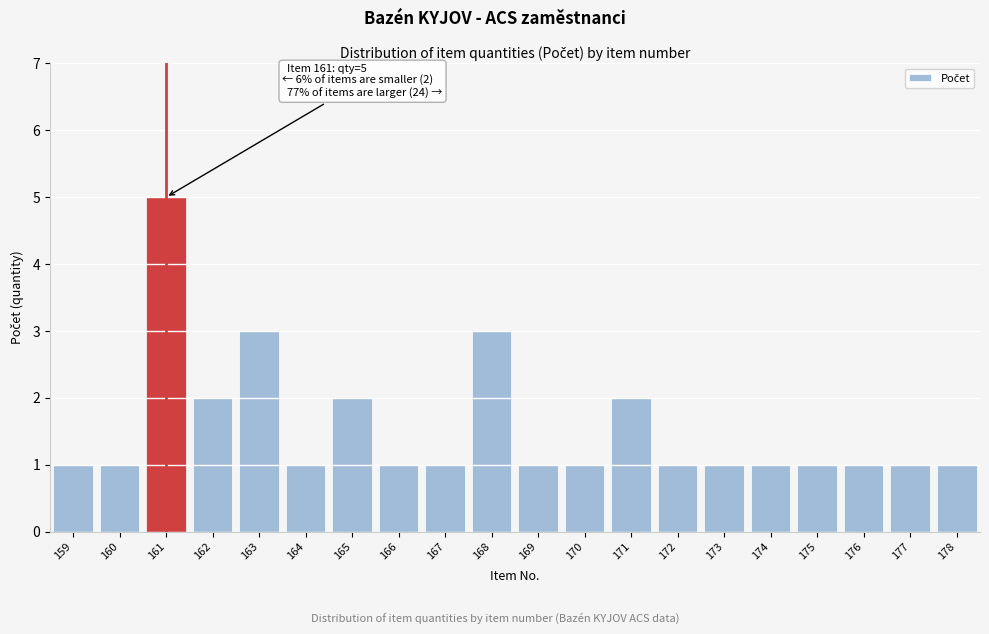

Reading right to left, what are all the values shown in this chart?

178=1	177=1	176=1	175=1	174=1	173=1	172=1	171=2	170=1	169=1	168=3	167=1	166=1	165=2	164=1	163=3	162=2	161=5	160=1	159=1